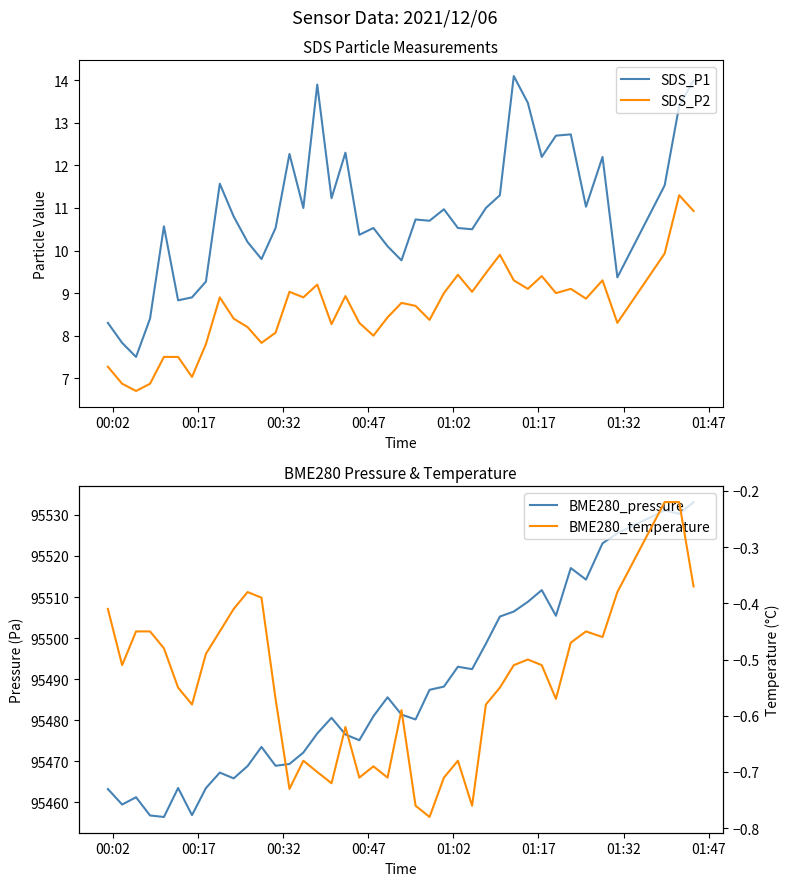

Reading left to right, extract all data points from this chart.

SDS_P1: 8.3	7.8	7.5	8.4	10.6	8.8	8.9	9.3	11.6	10.8	10.2	9.8	10.5	12.3	11.0	13.9	11.2	12.3	10.4	10.5	10.1	9.8	10.7	10.7	11.0	10.5	10.5	11.0	11.3	14.1	13.5	12.2	12.7	12.7	11.0	12.2	9.4	11.5	13.4	14.0
SDS_P2: 7.3	6.9	6.7	6.9	7.5	7.5	7.0	7.8	8.9	8.4	8.2	7.8	8.1	9.0	8.9	9.2	8.3	8.9	8.3	8.0	8.4	8.8	8.7	8.4	9.0	9.4	9.0	9.5	9.9	9.3	9.1	9.4	9.0	9.1	8.9	9.3	8.3	9.9	11.3	10.9
BME280_pressure: 95463.2	95459.5	95461.2	95456.8	95456.4	95463.5	95456.9	95463.5	95467.2	95465.8	95468.8	95473.5	95468.9	95469.3	95472.1	95476.8	95480.6	95476.5	95475.1	95481.0	95485.6	95481.4	95480.2	95487.4	95488.2	95493.0	95492.4	95498.6	95505.2	95506.5	95508.8	95511.7	95505.4	95517.1	95514.2	95523.1	95525.5	95531.1	95530.3	95533.1
BME280_temperature: -0.4	-0.5	-0.5	-0.5	-0.5	-0.6	-0.6	-0.5	-0.5	-0.4	-0.4	-0.4	-0.6	-0.7	-0.7	-0.7	-0.7	-0.6	-0.7	-0.7	-0.7	-0.6	-0.8	-0.8	-0.7	-0.7	-0.8	-0.6	-0.6	-0.5	-0.5	-0.5	-0.6	-0.5	-0.5	-0.5	-0.4	-0.2	-0.2	-0.4